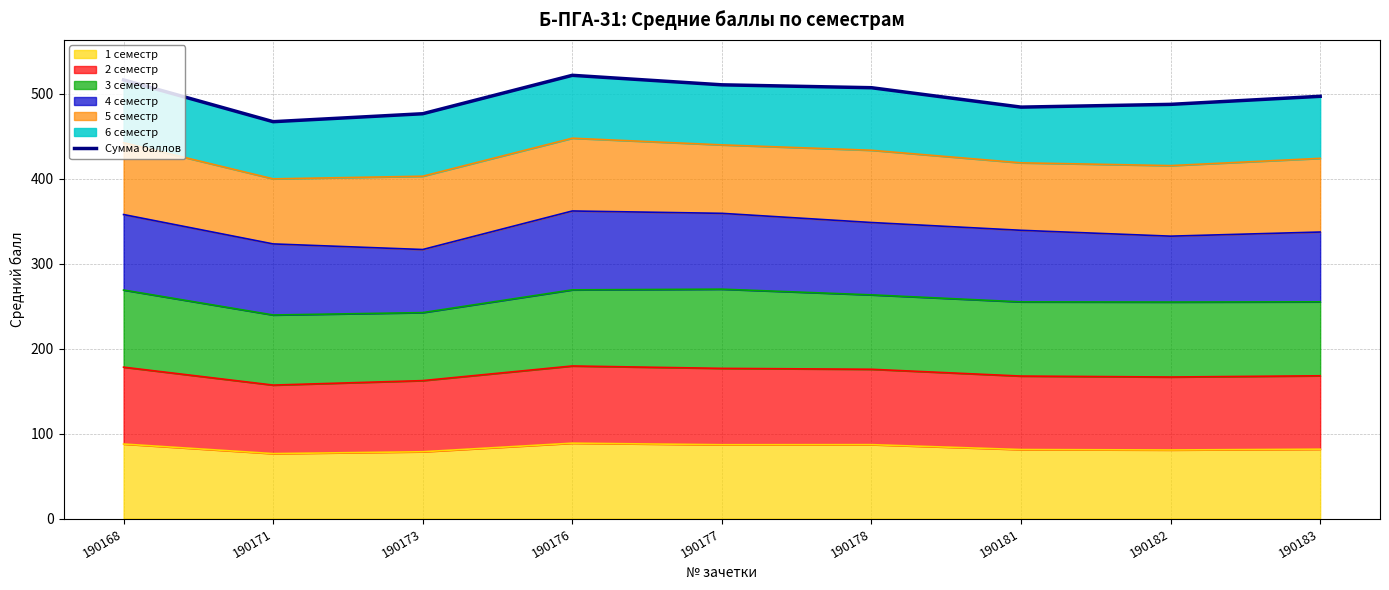

List the labels in order of value, smallest first.

190171, 190173, 190181, 190182, 190183, 190178, 190177, 190168, 190176